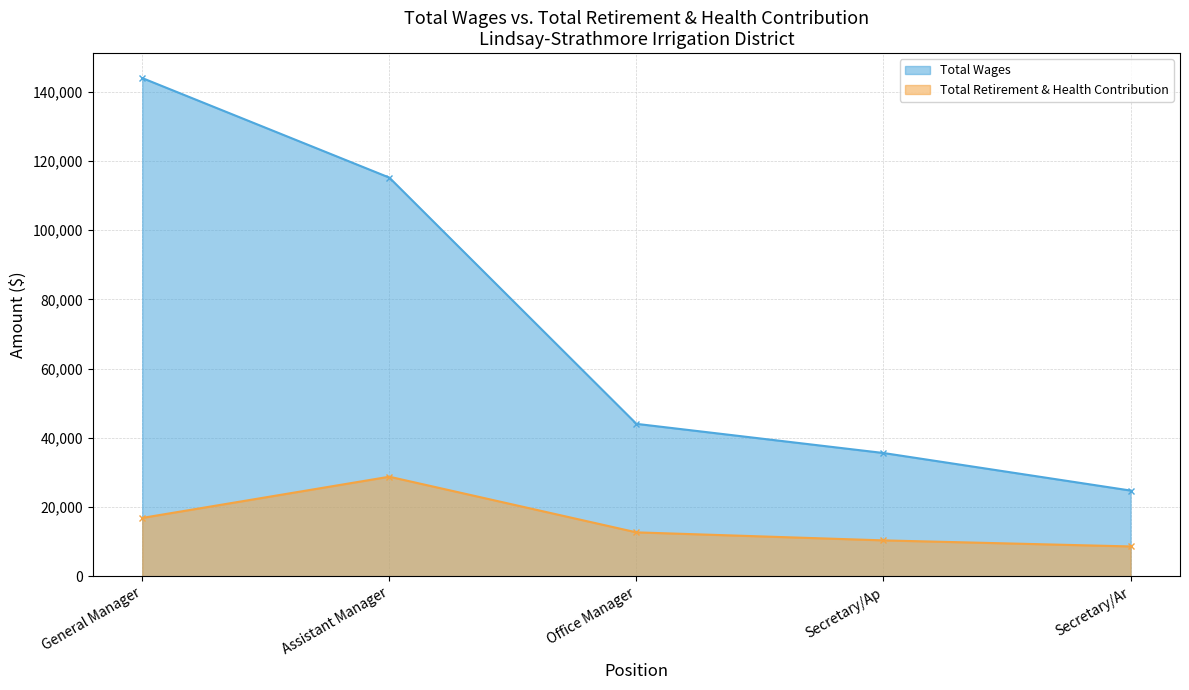

The Total Wages series shows 67312 at Office Manager. True or false?

False